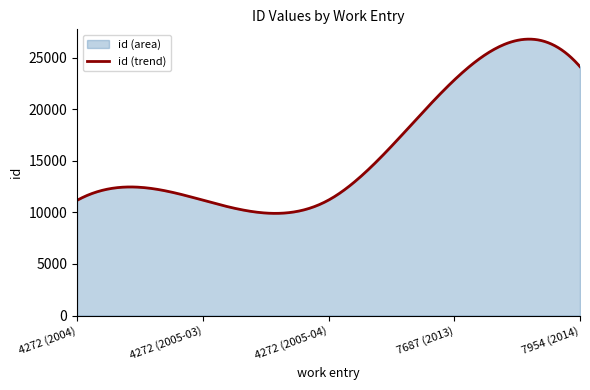

Rank the categories by value from highest to lowest.

7954 (2014), 7687 (2013), 4272 (2005-04), 4272 (2005-03), 4272 (2004)